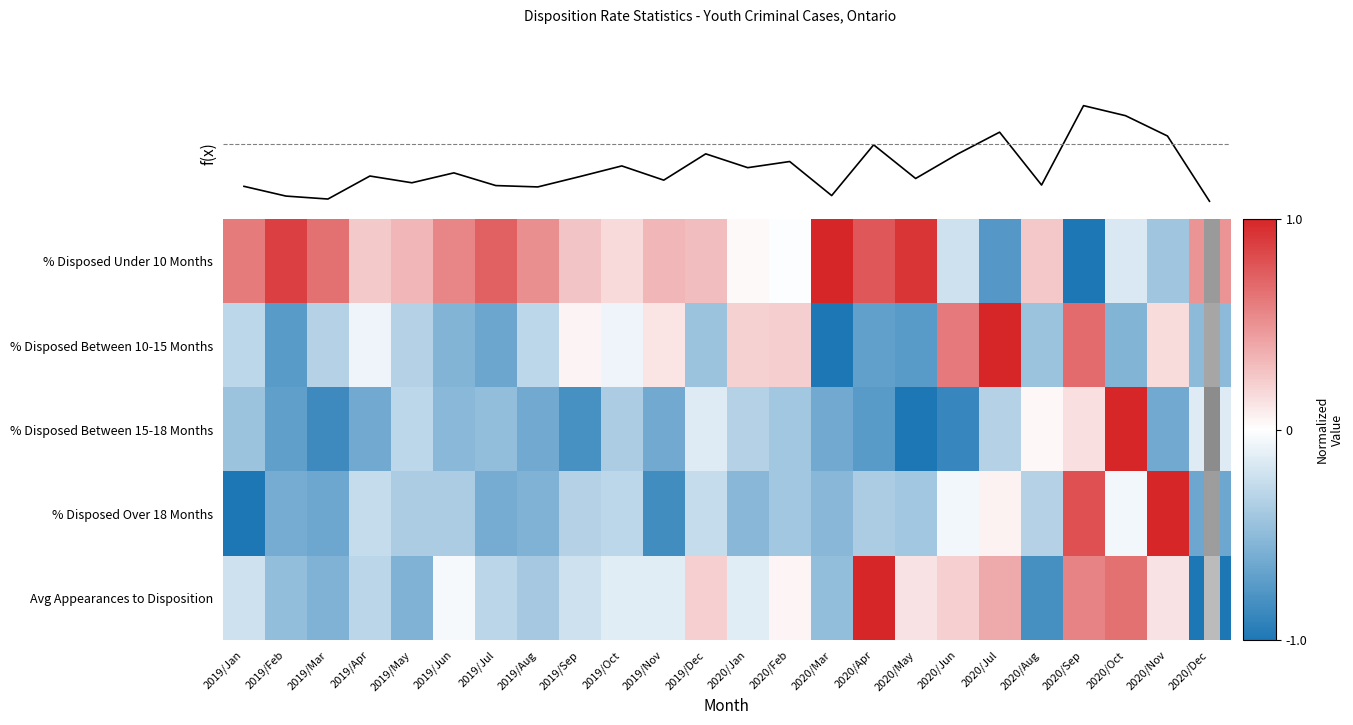

What is the average value of the % Disposed Under 10 Months series?

0.3